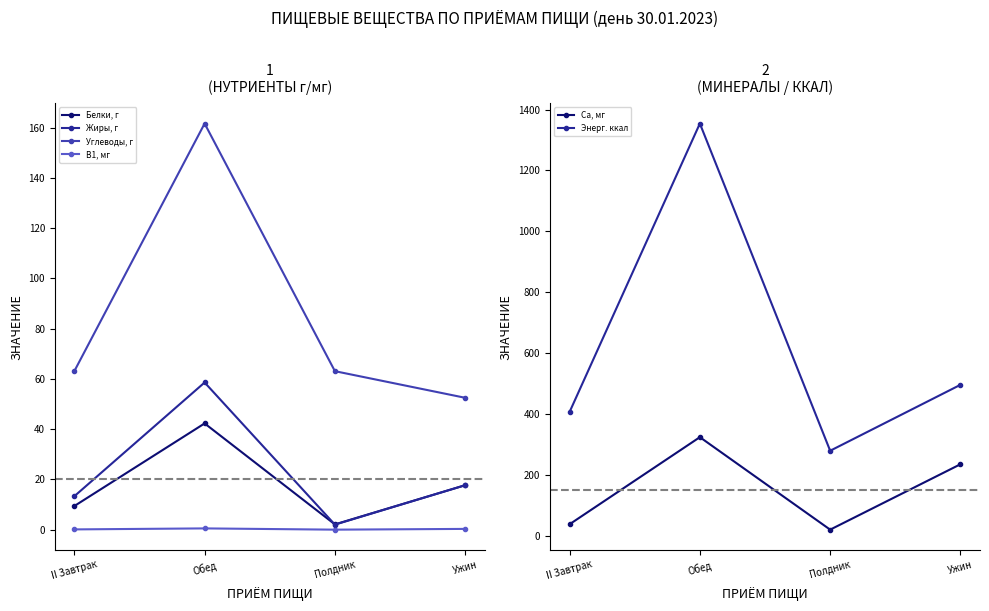

How many values in the Са, мг series exceed 235?

2